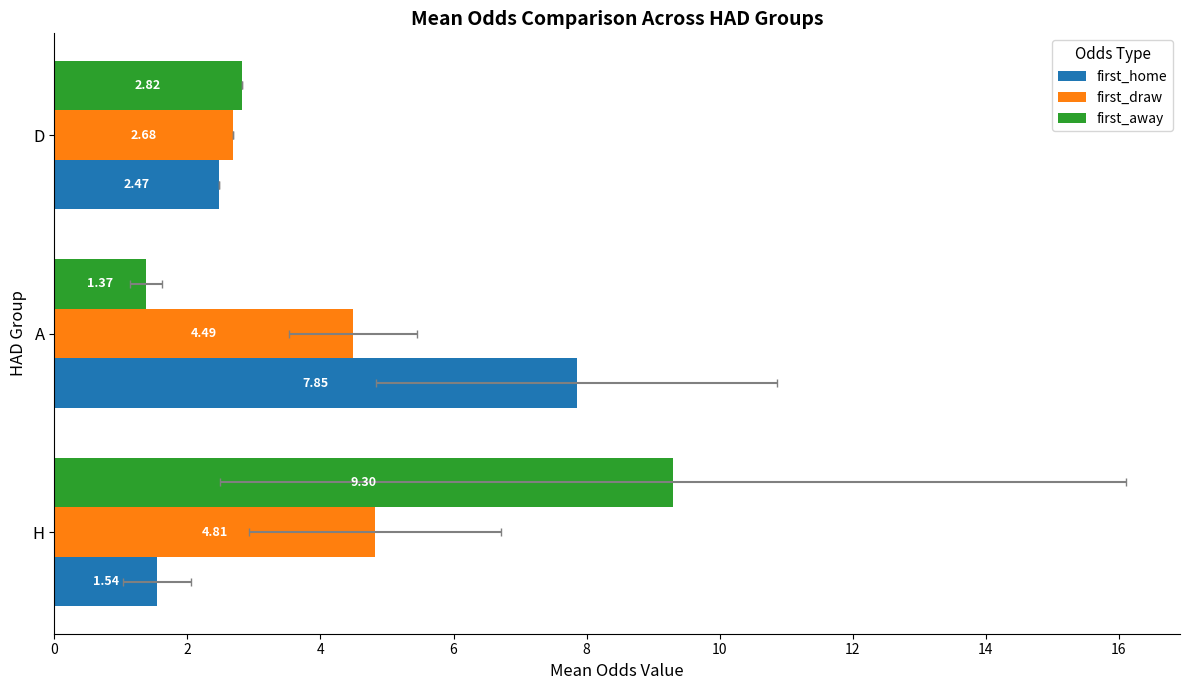

Which series has the largest range (max minus min)?

first_away